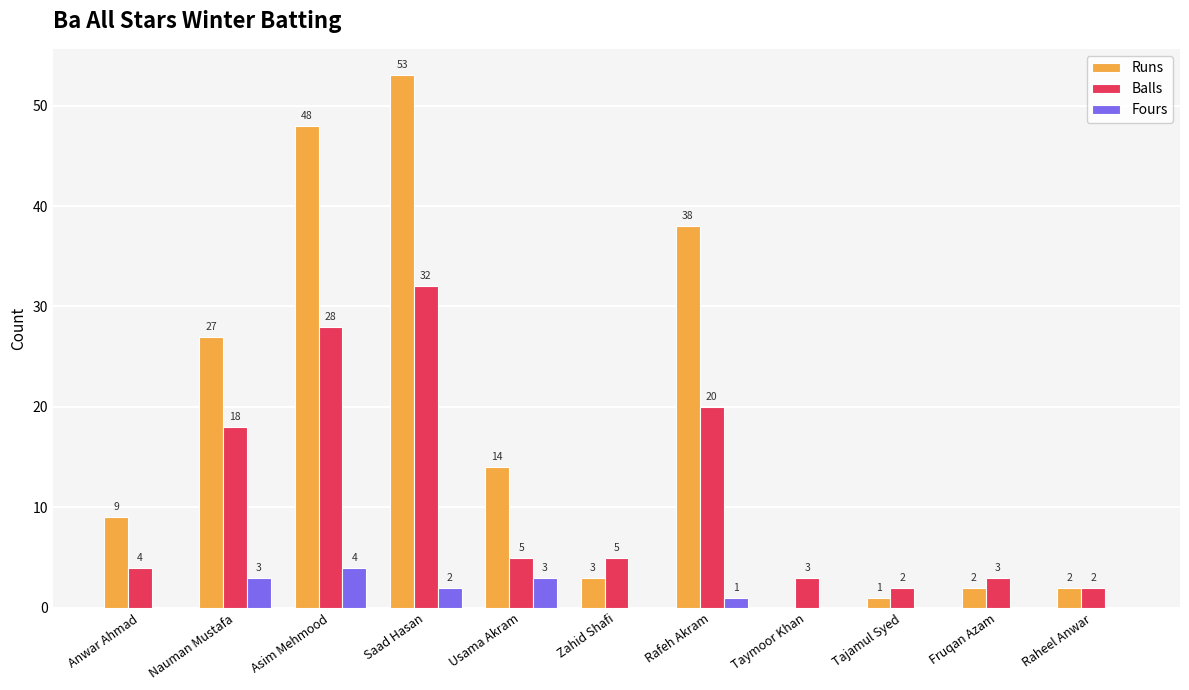

Does the chart contain stacked bars?

No